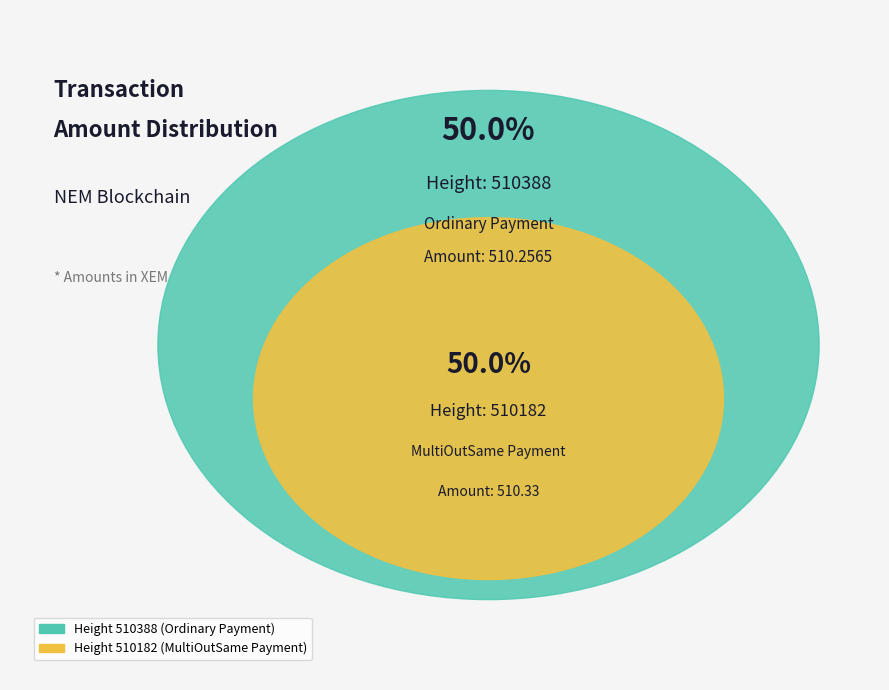

What is the largest slice in the pie chart?

510182